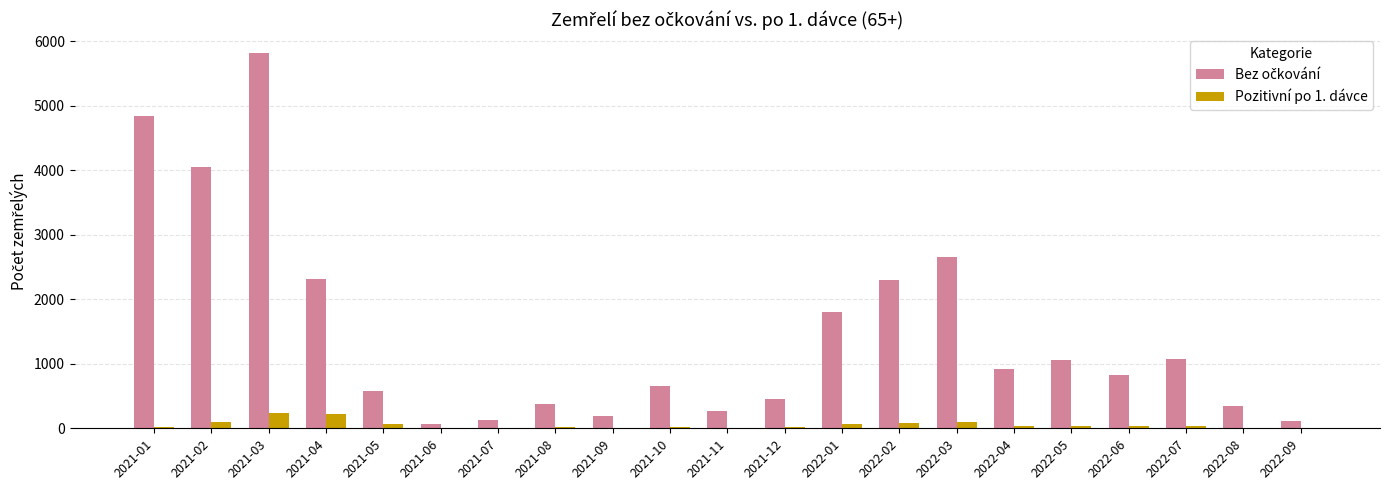

At which category is the sum across all series the highest?

2021-03